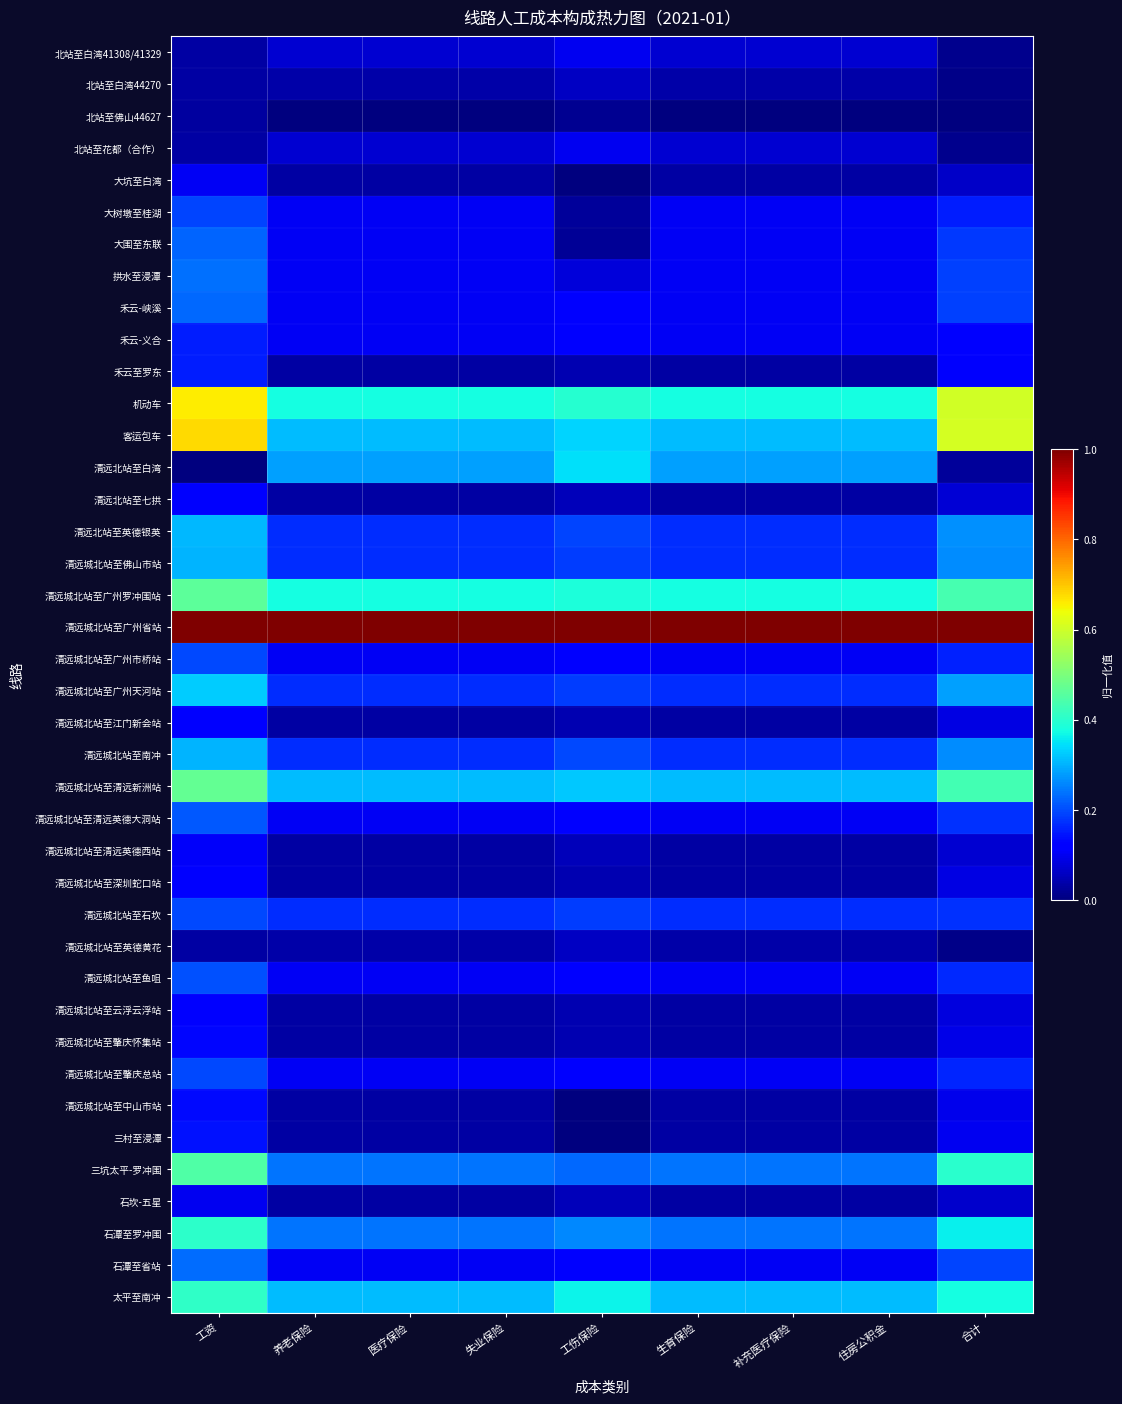

List the series in order of their peak value, lowest first.

北站至佛山44627, 北站至白湾44270, 清远城北站至英德黄花, 北站至白湾41308/41329, 北站至花都（合作）, 石坎-五星, 大坑至白湾, 清远城北站至清远英德西站, 清远北站至七拱, 清远城北站至云浮云浮站, 清远城北站至深圳蛇口站, 清远城北站至江门新会站, 清远城北站至肇庆怀集站, 清远城北站至中山市站, 三村至浸潭, 禾云-义合, 禾云至罗东, 大树墩至桂湖, 清远城北站至广州市桥站, 清远城北站至肇庆总站, 清远城北站至石坎, 清远城北站至鱼咀, 清远城北站至清远英德大洞站, 大围至东联, 禾云-峡溪, 石潭至省站, 拱水至浸潭, 清远城北站至佛山市站, 清远城北站至南冲, 清远北站至英德银英, 清远城北站至广州天河站, 清远北站至白湾, 石潭至罗冲围, 太平至南冲, 三坑太平-罗冲围, 清远城北站至广州罗冲围站, 清远城北站至清远新洲站, 机动车, 客运包车, 清远城北站至广州省站